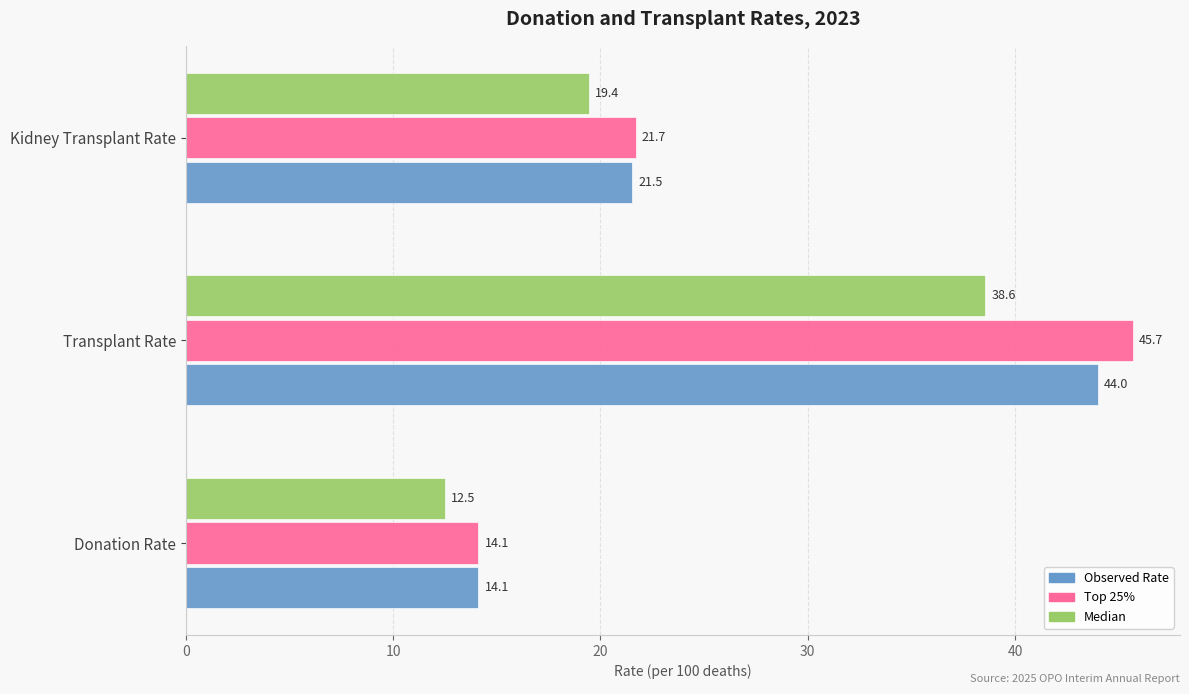

List the series in order of their peak value, highest first.

Top 25%, Observed Rate, Median